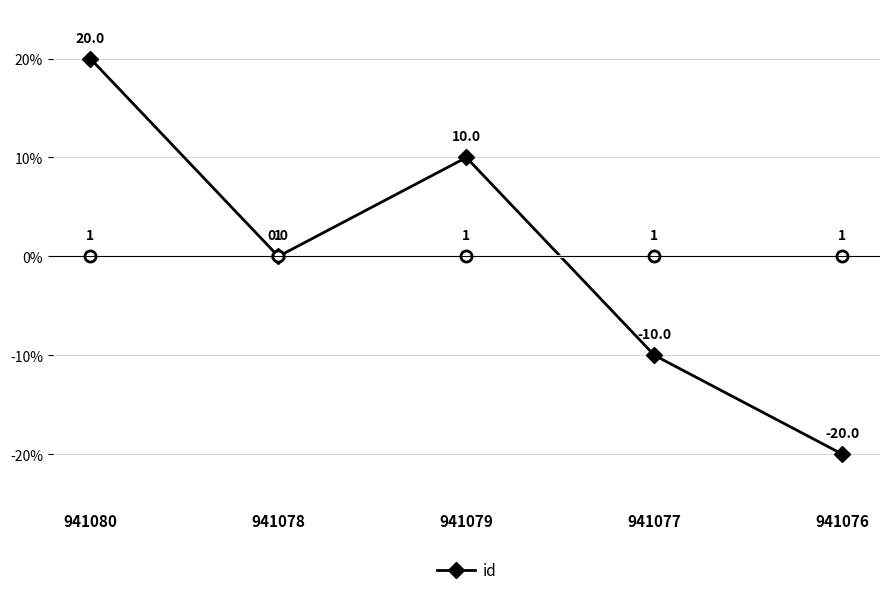

At which category does the chart reach its peak across all series?

941080